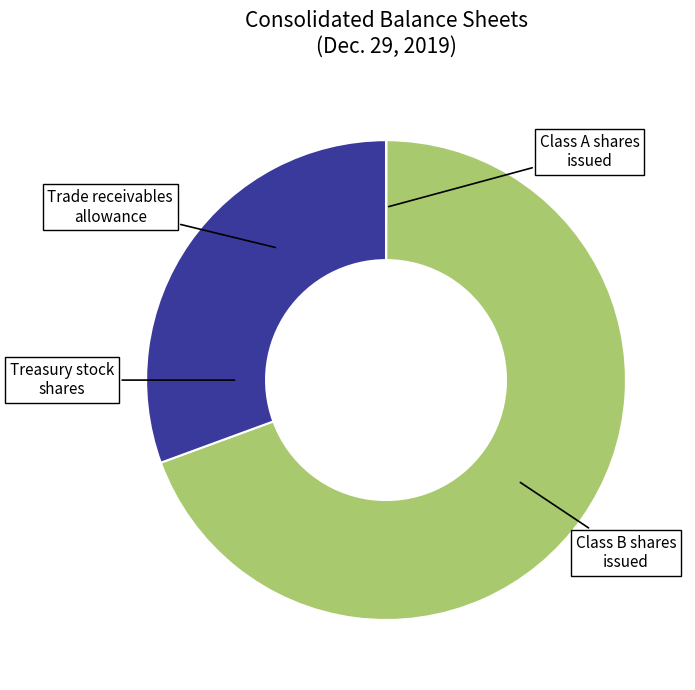

What is the ratio of the value at Class B shares issued to the value at Class A shares issued?

0.4